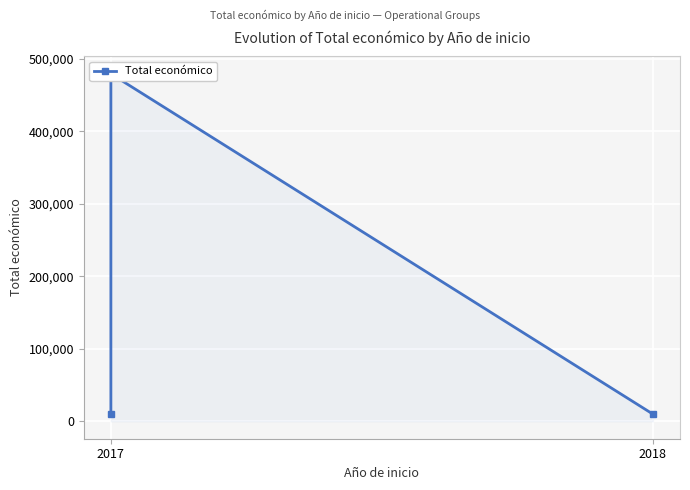

How many lines are shown in the chart?

1